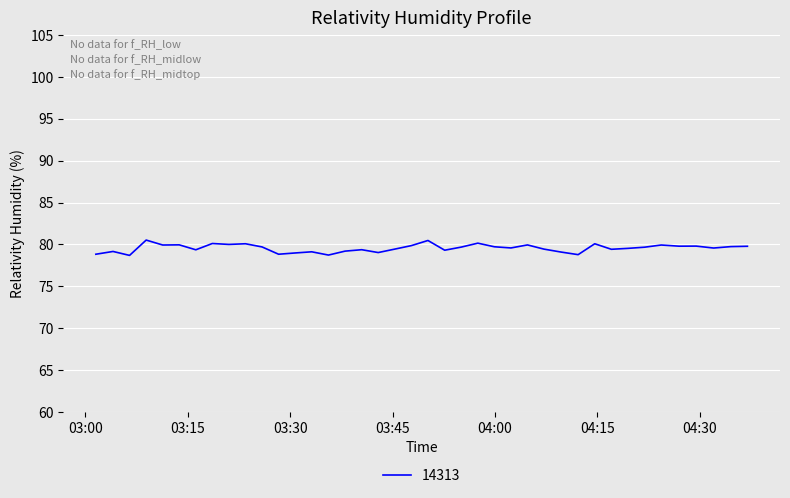

What is the difference between the maximum and minimum values?

1.8